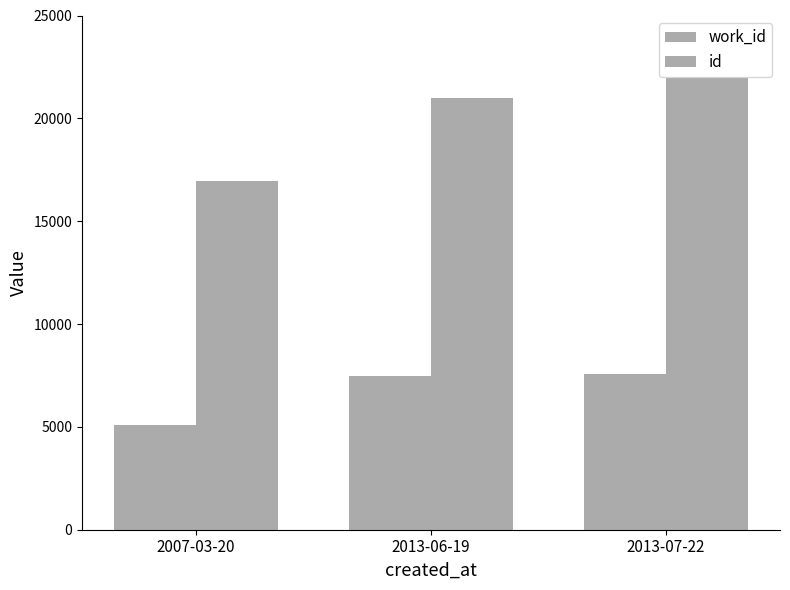

How many bars are there in each group?

2